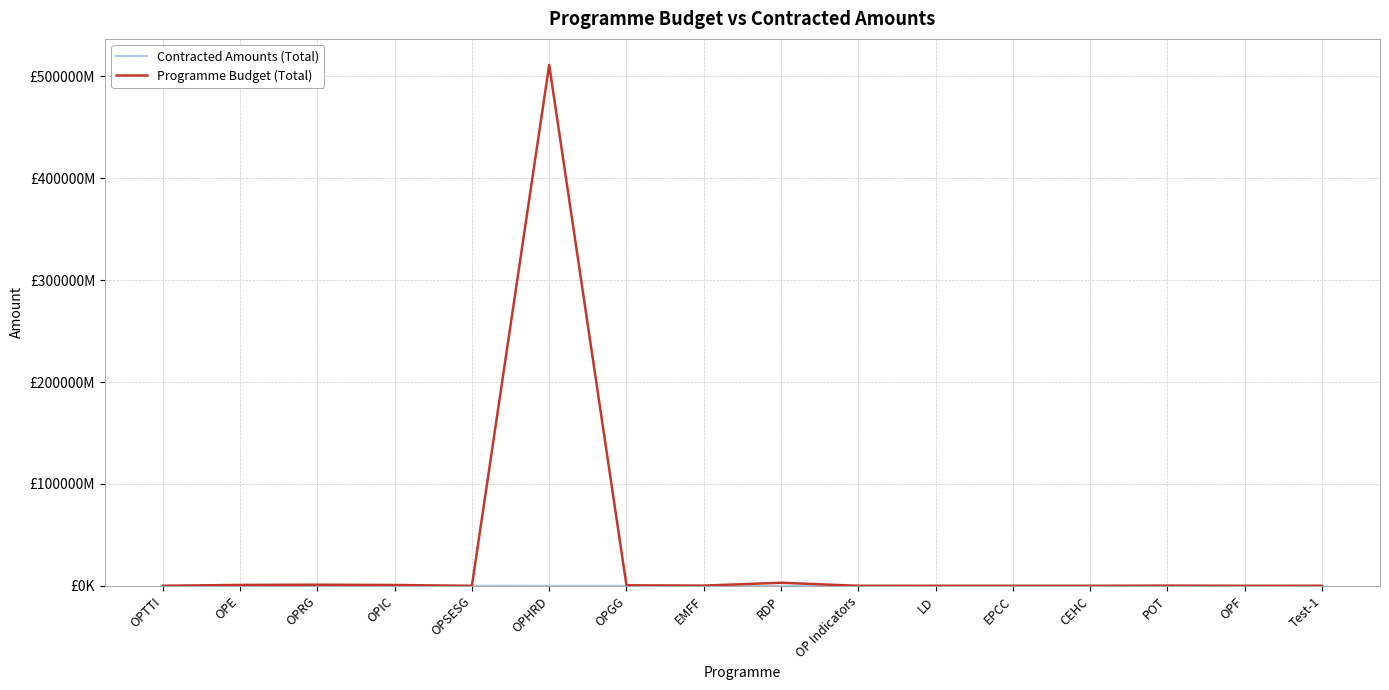

Read the Programme Budget (Total) value at LD.

43979444.7